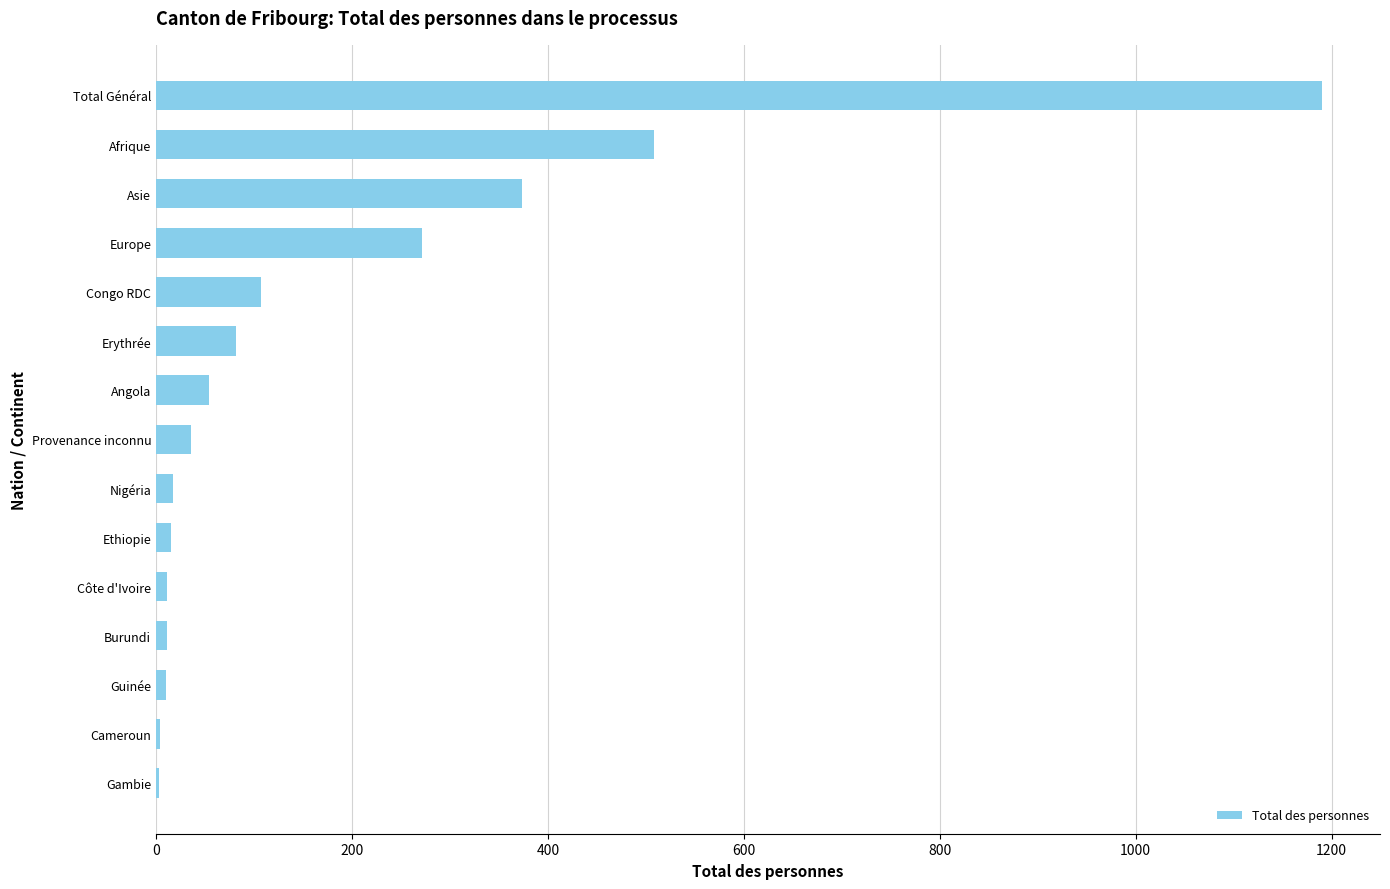

The value at Asie is 374. True or false?

True